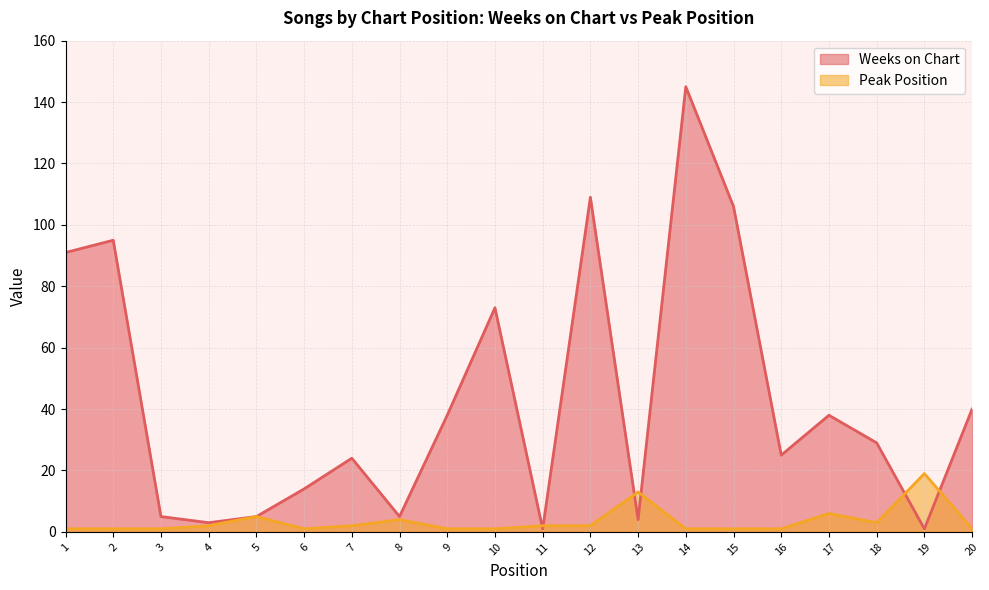

True or false: Weeks on Chart and Peak Position cross at least once.

True